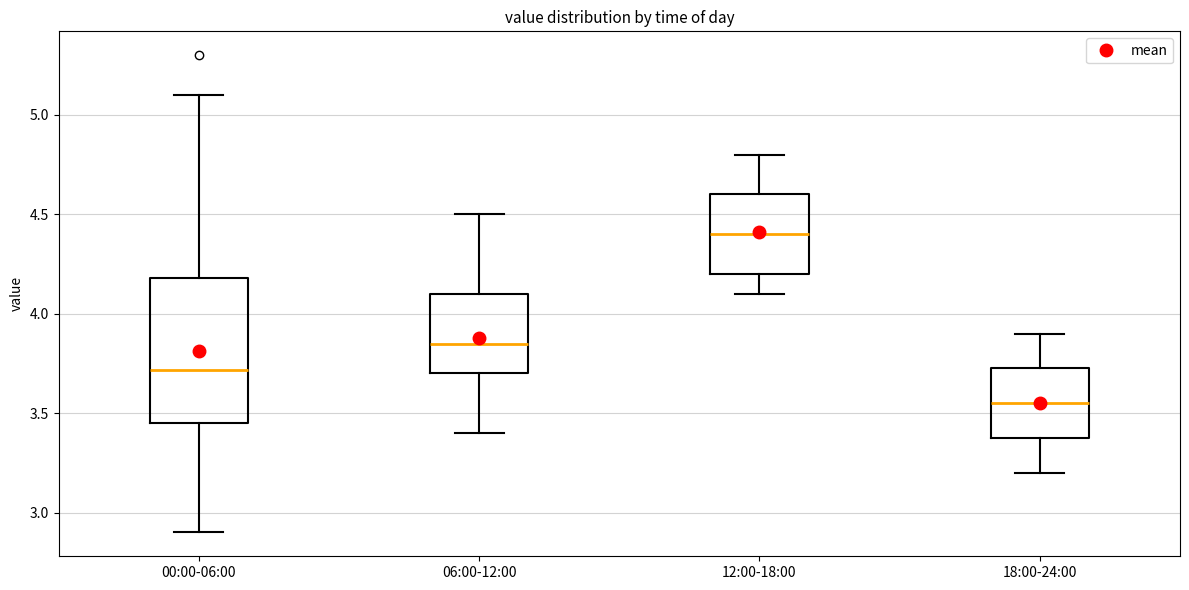

Which box's median line is the highest?

12:00-18:00